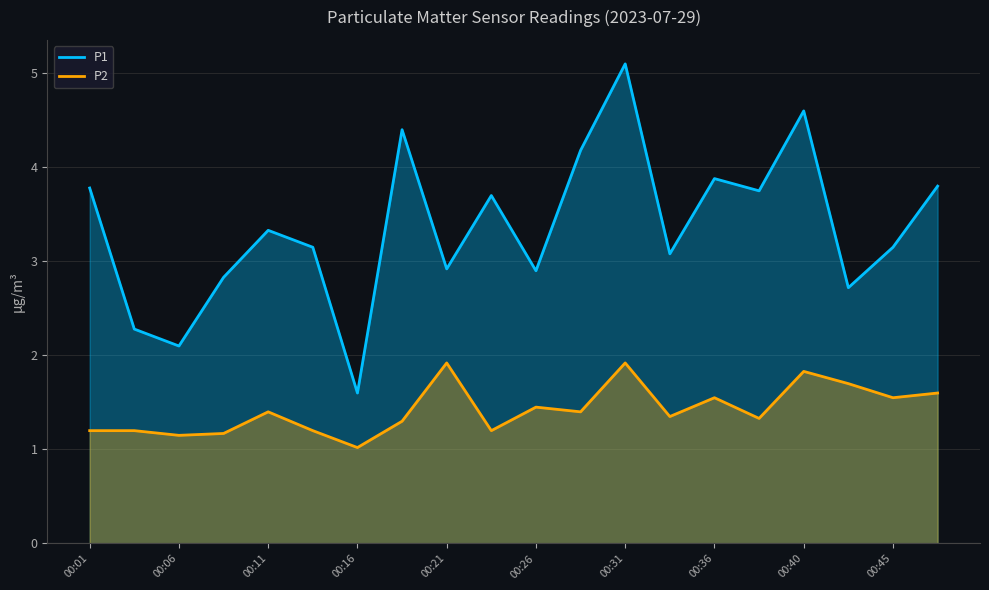

True or false: P2 and P1 intersect in this chart.

False